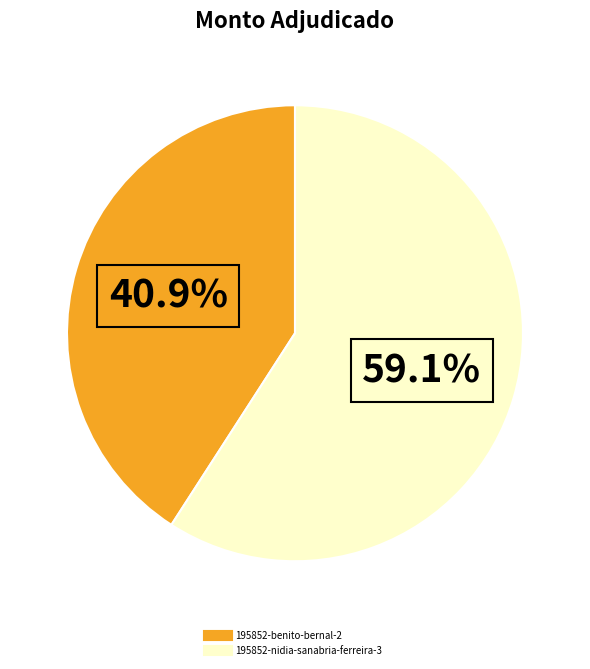

What is the total percentage of 195852-nidia-sanabria-ferreira-3 and 195852-benito-bernal-2?

100.0%